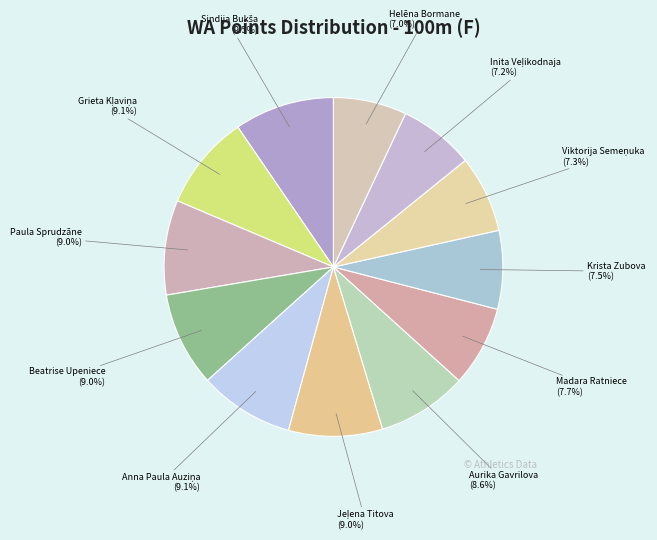

Is it true that Madara Ratniece is 8% of the pie?

True